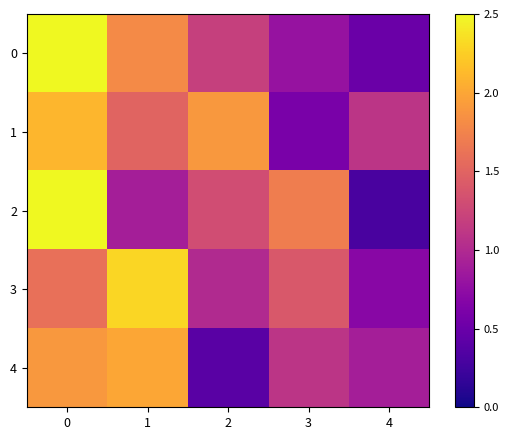

Reading left to right, transcribe all the data shown in this chart.

0: 0=2.5	1=1.8	2=1.2	3=0.8	4=0.5
1: 0=2.1	1=1.5	2=1.9	3=0.6	4=1.1
2: 0=2.8	1=0.9	2=1.3	3=1.7	4=0.3
3: 0=1.6	1=2.3	2=1.0	3=1.4	4=0.7
4: 0=1.9	1=2.0	2=0.4	3=1.1	4=0.9